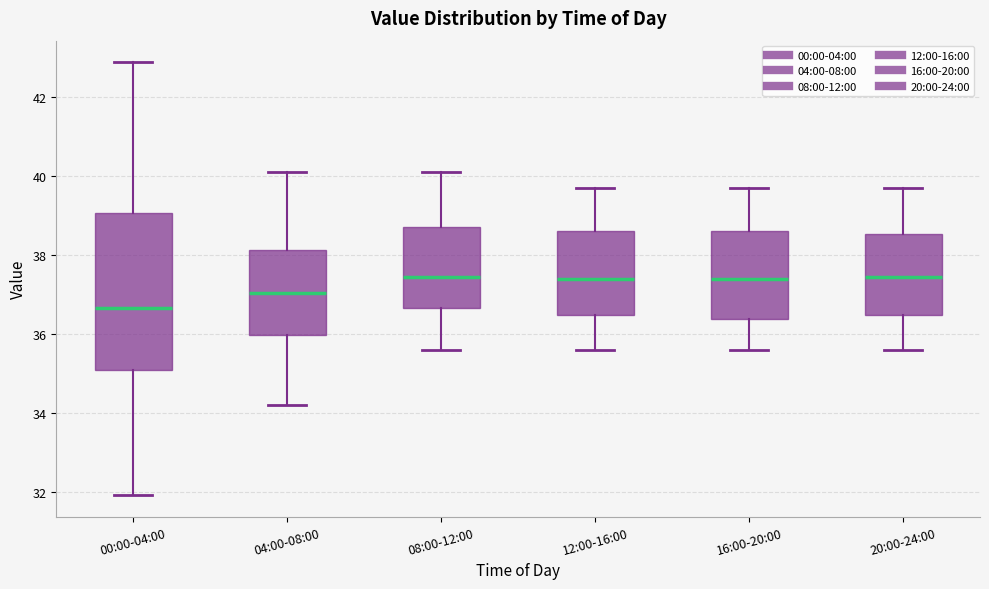

Reading left to right, read every box against the y-axis: the position of its median line, the range the box covers, and the ends of its whiskers. The values are not printed on the chart, so give them approximately, as read against the axis.

00:00-04:00: median 36.6, box 35.0 to 39.0, whiskers 32.0 to 42.8
04:00-08:00: median 37.0, box 36.0 to 38.2, whiskers 34.2 to 40.2
08:00-12:00: median 37.4, box 36.6 to 38.8, whiskers 35.6 to 40.2
12:00-16:00: median 37.4, box 36.4 to 38.6, whiskers 35.6 to 39.8
16:00-20:00: median 37.4, box 36.4 to 38.6, whiskers 35.6 to 39.8
20:00-24:00: median 37.4, box 36.4 to 38.6, whiskers 35.6 to 39.8